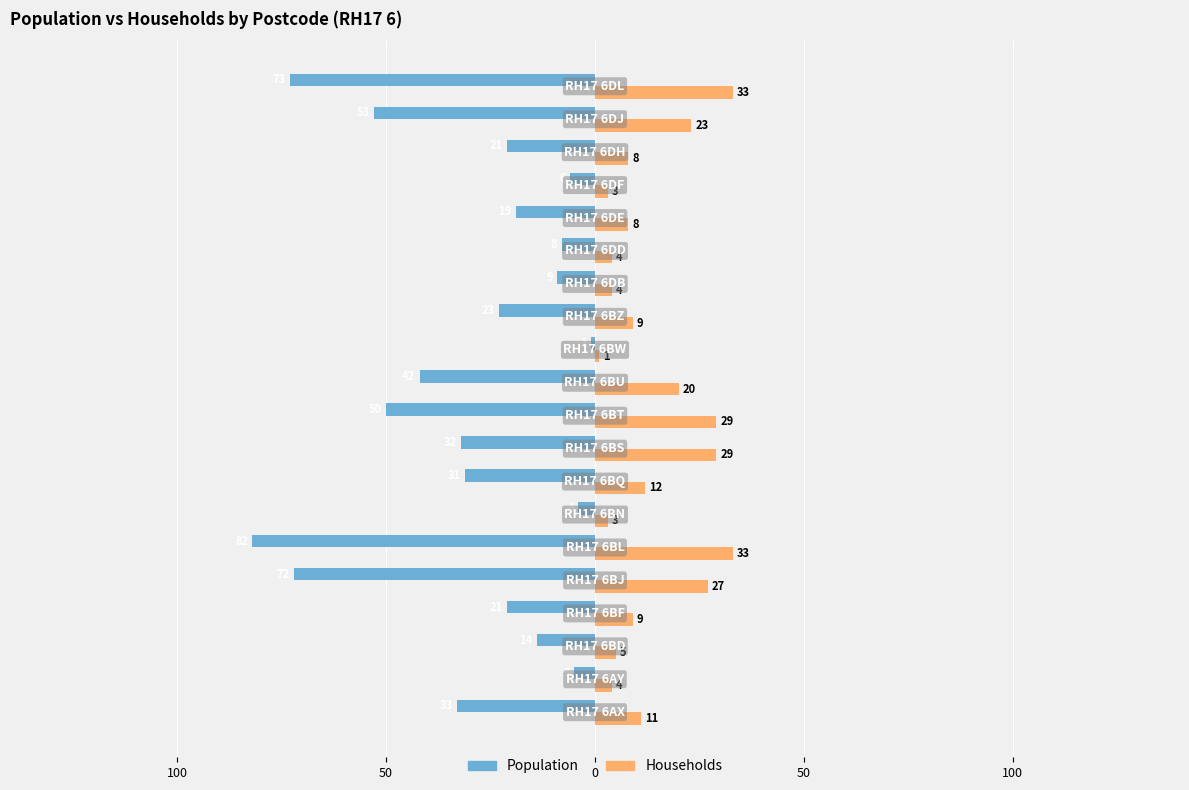

Reading left to right, what are all the values shown in this chart?

Population: -33	-5	-14	-21	-72	-82	-4	-31	-32	-50	-42	-1	-23	-9	-8	-19	-6	-21	-53	-73
Households: 11	4	5	9	27	33	3	12	29	29	20	1	9	4	4	8	3	8	23	33